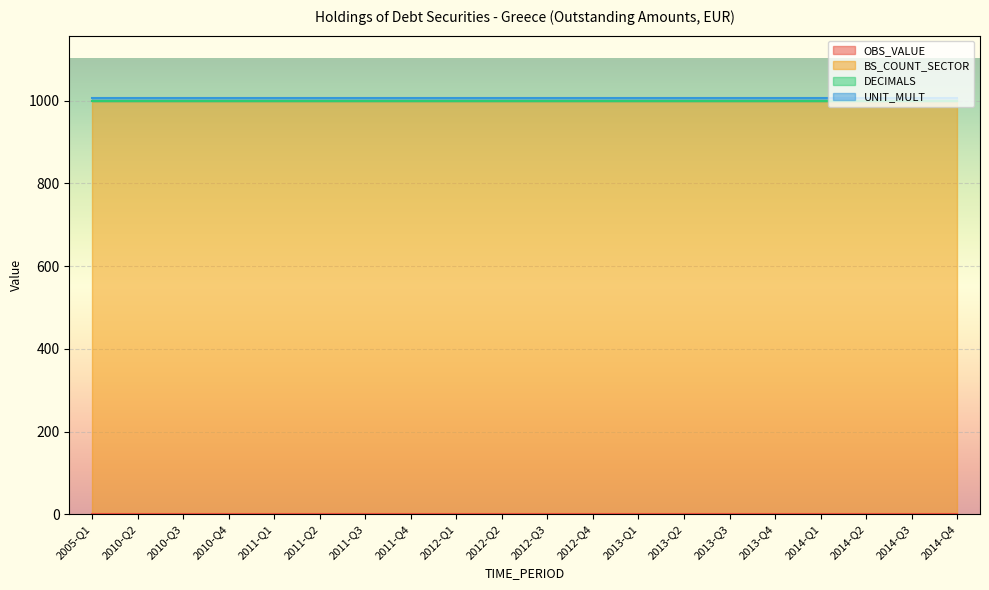

Does the chart display data point markers on the line(s)?

No